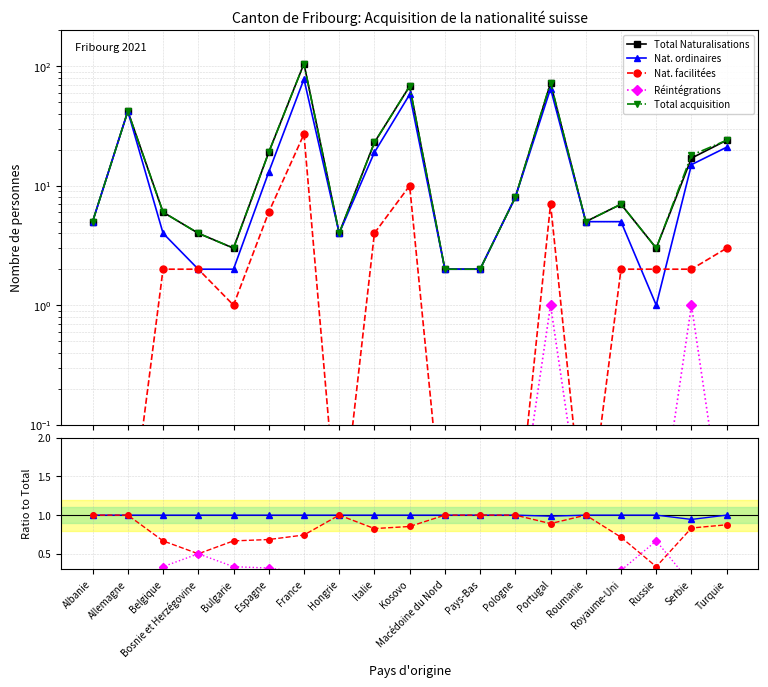

The Nat. facilitées series shows 0.0 at Albanie. True or false?

True